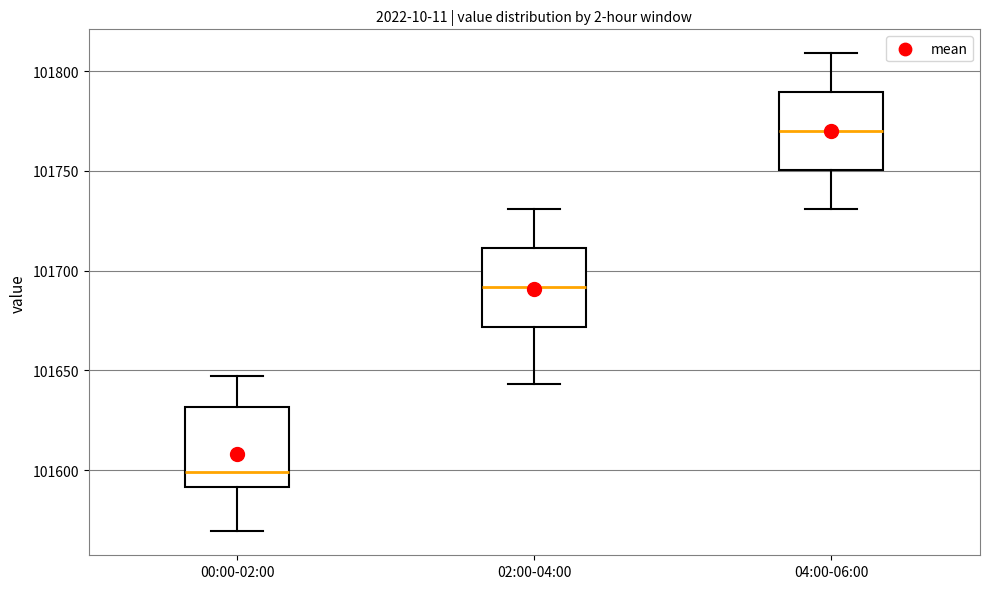

Where is the upper edge of the box for 04:00-06:00 on the y-axis? The values are not printed on the chart, so give them approximately, as read against the axis.

101790